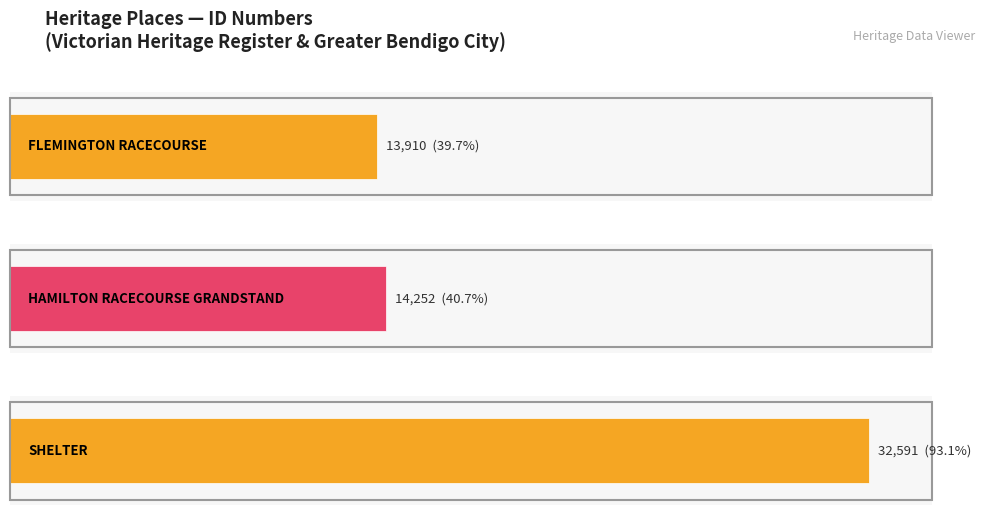

True or false: the data shows 14252 at HAMILTON RACECOURSE GRANDSTAND.

True